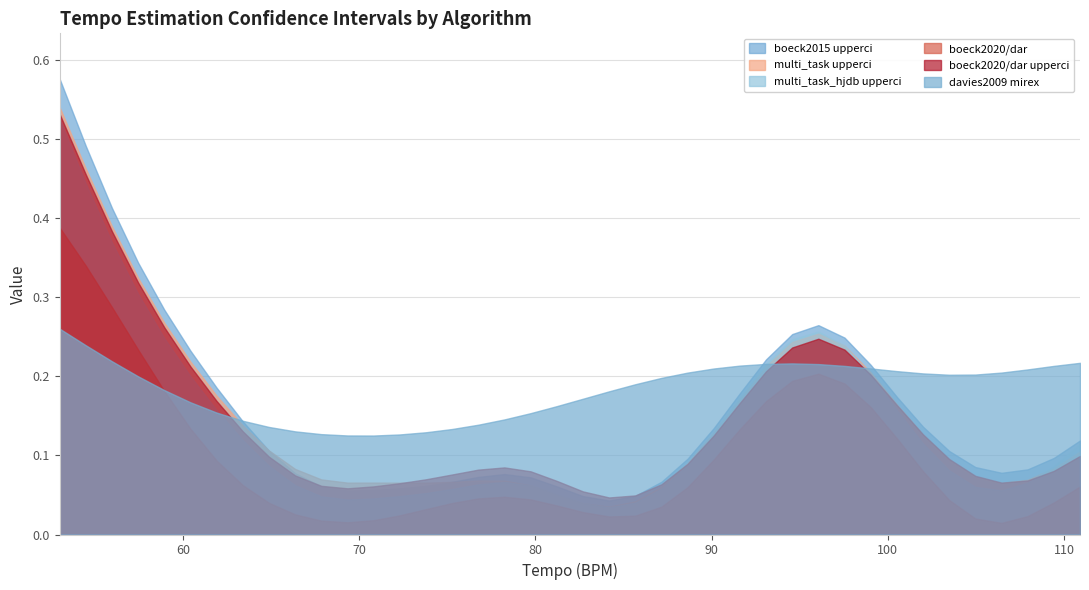

How many davies2009/mirex_qm_tempotracker values are between 0 and 1?

40